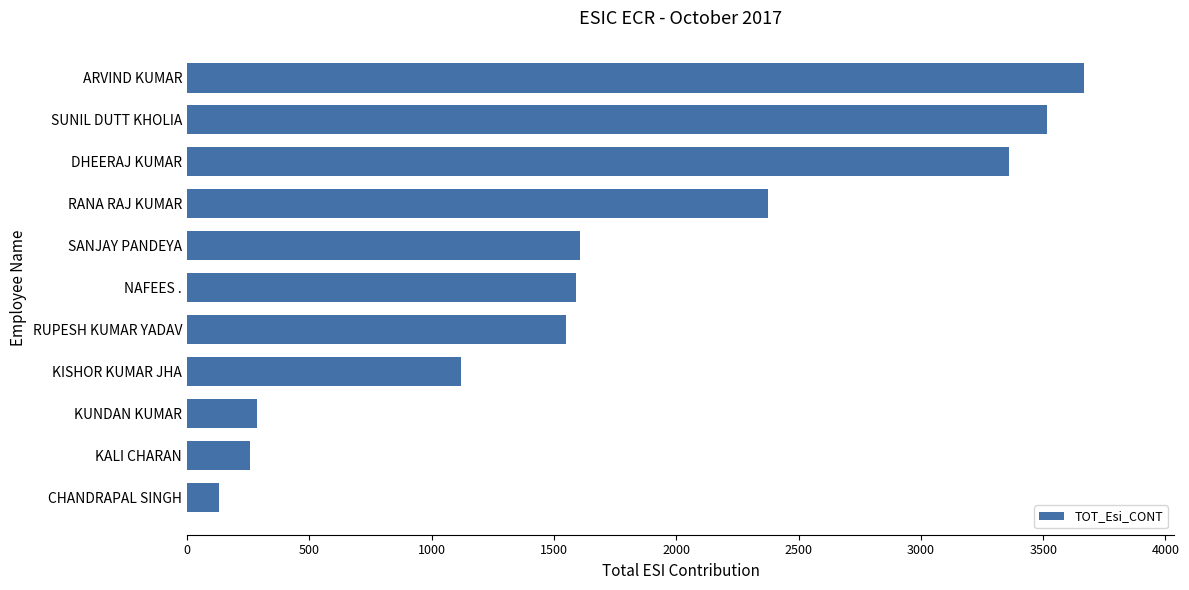

How many categories are shown in the chart?

11